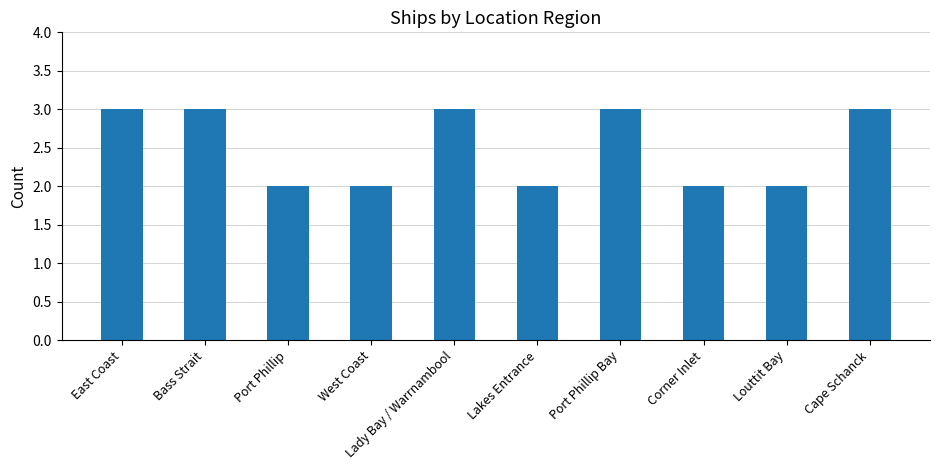

Reading right to left, what are all the values shown in this chart?

Cape Schanck=3	Louttit Bay=2	Corner Inlet=2	Port Phillip Bay=3	Lakes Entrance=2	Lady Bay / Warrnambool=3	West Coast=2	Port Phillip=2	Bass Strait=3	East Coast=3